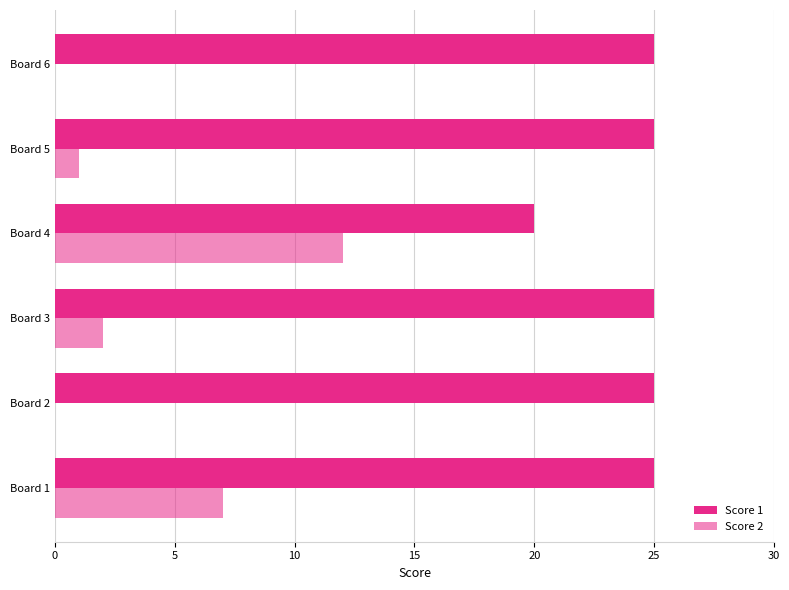

Reading left to right, what are all the values shown in this chart?

Score 1: 0=25	5=25	10=25	15=20	20=25	25=25
Score 2: 0=7	5=0	10=2	15=12	20=1	25=0